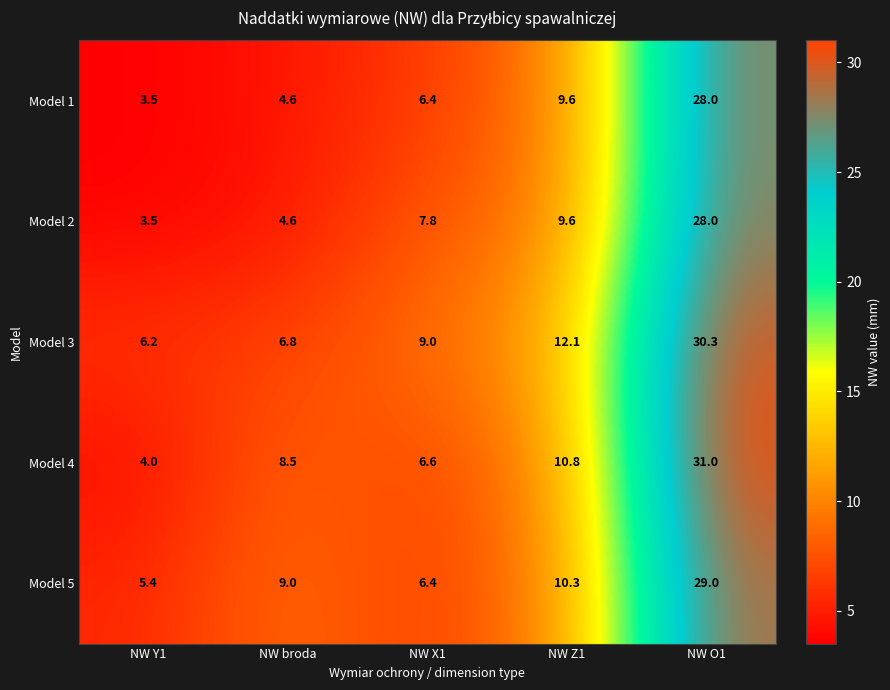

How many series are shown in this chart?

5